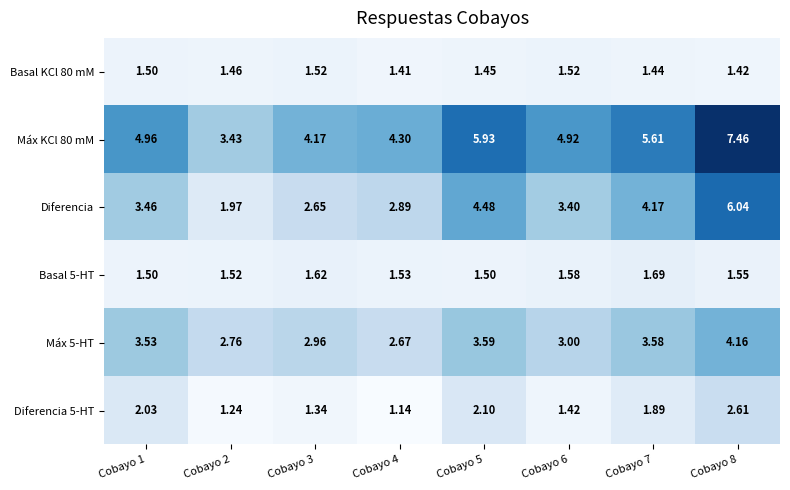

Which series changed the most between Cobayo 6 and Cobayo 8?

Diferencia